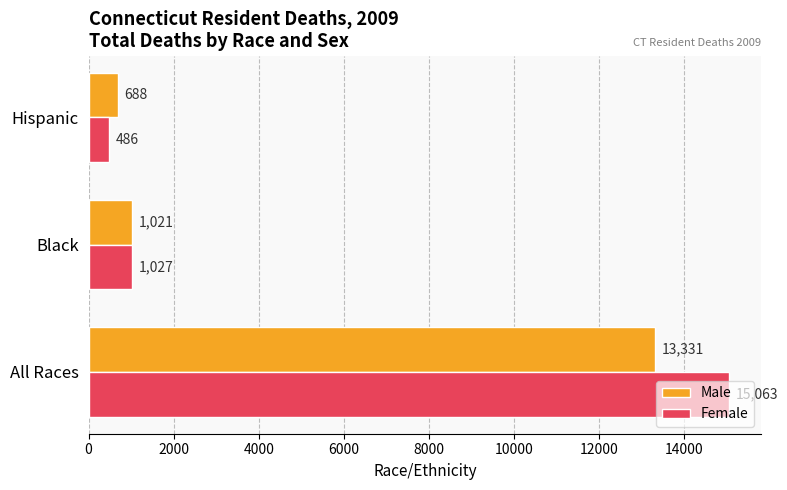

What is the total value across all series at All Races?

28394